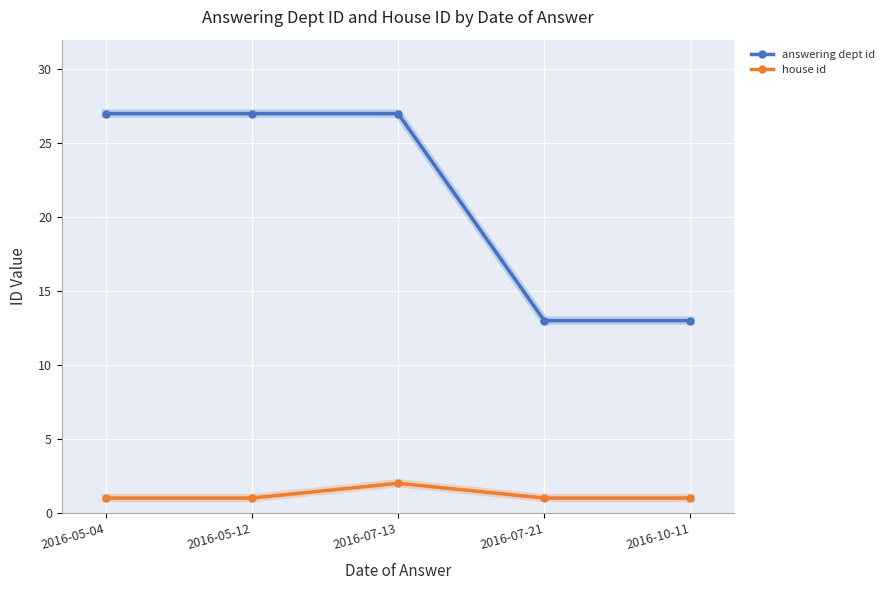

What is the difference between the highest and lowest values at 2016-07-13?

25